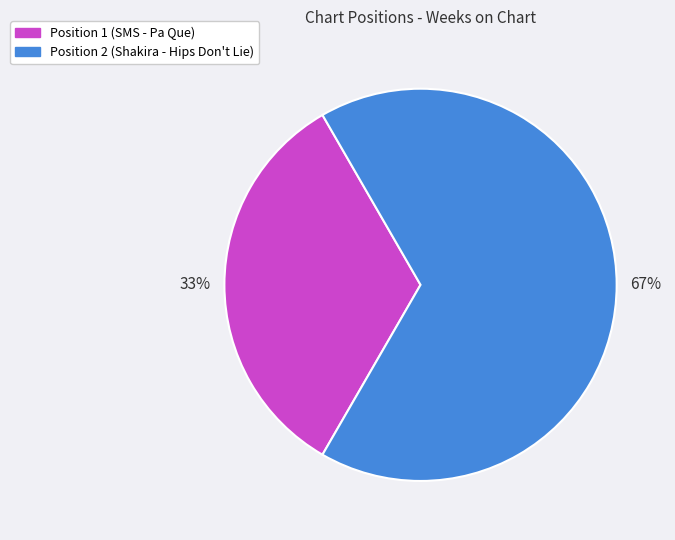

Is Position 2 (Shakira - Hips Don't Lie) the majority of the pie?

Yes